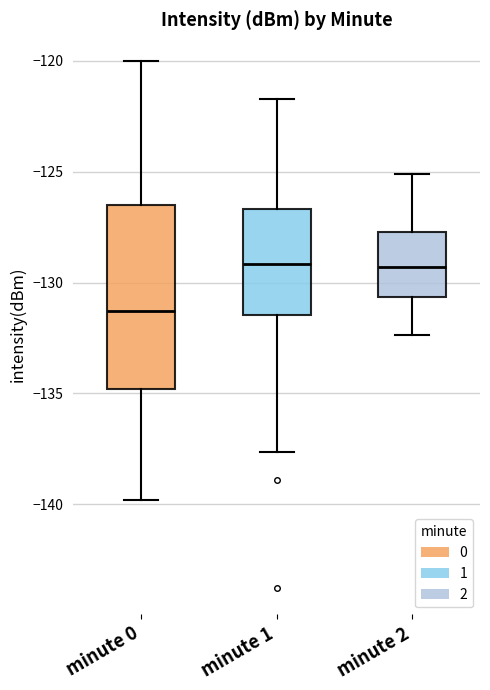

Comparing the boxes themselves (not the whiskers), which one is the tallest?

minute 0